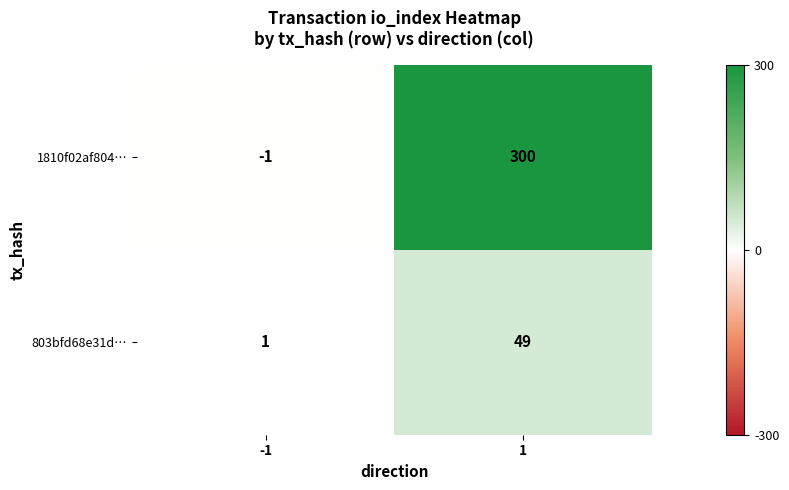

Which series has the largest total across all categories?

1810f02af804…